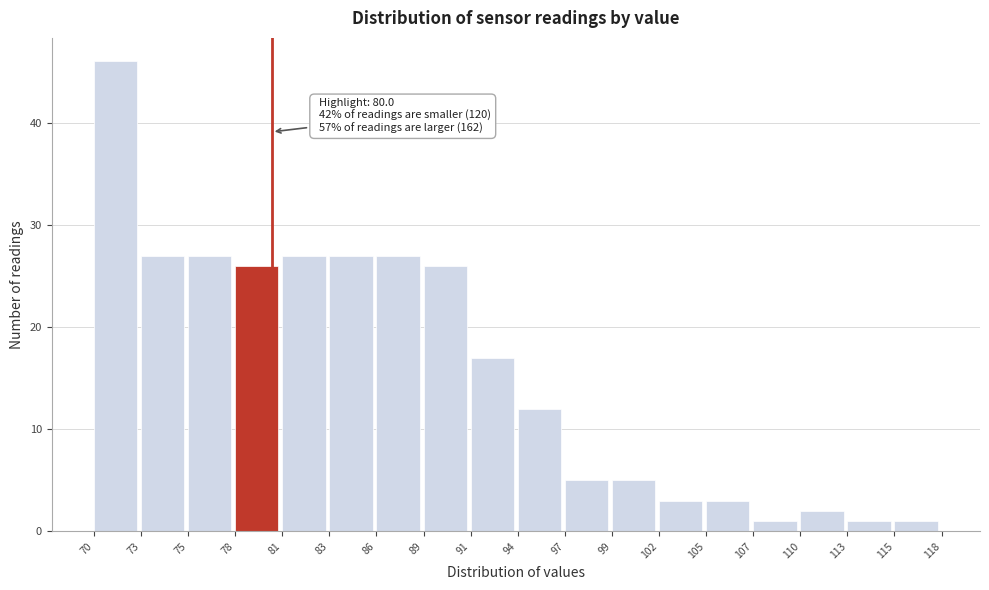

Over which range of the x-axis is the bar tallest?

70 to 73